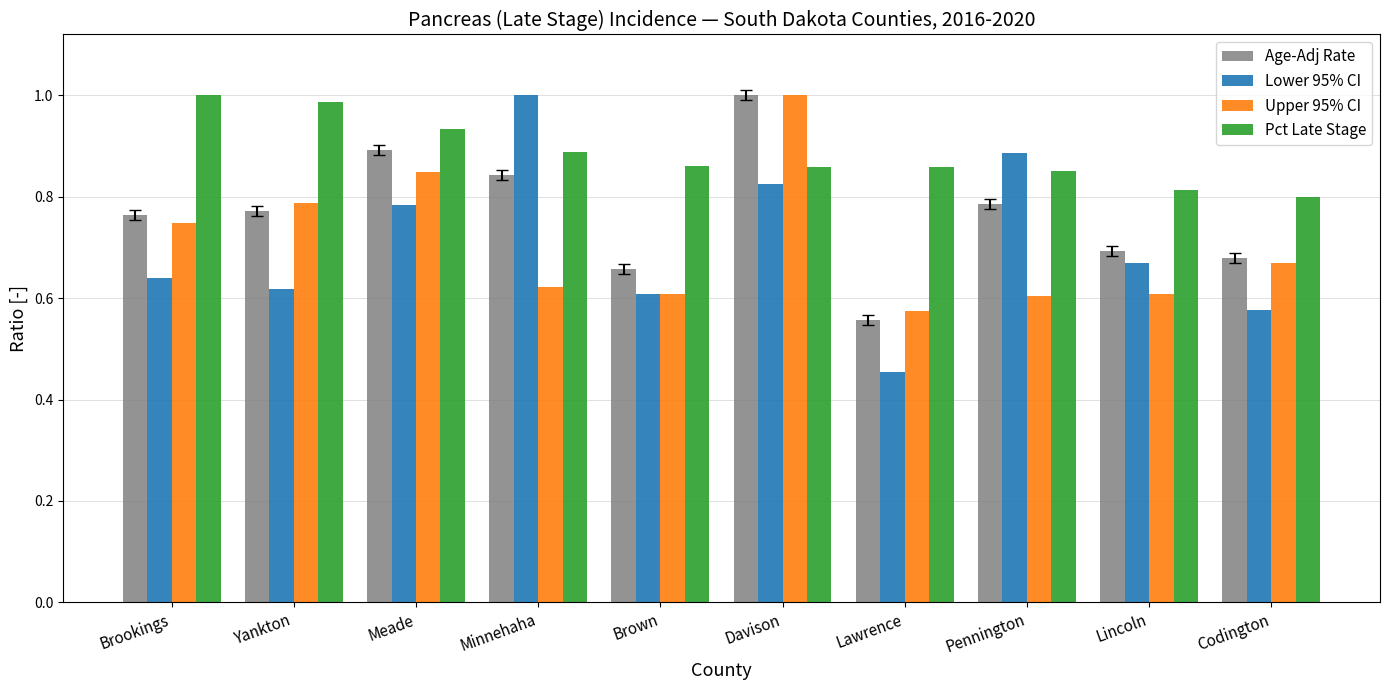

Does the chart contain stacked bars?

No